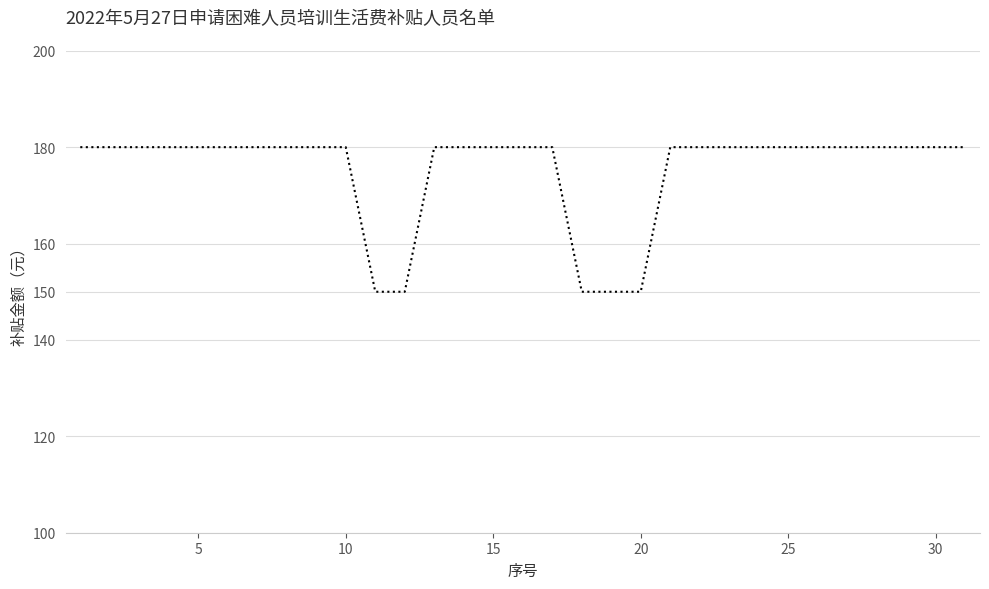

What is the difference between the second highest and second lowest values?

30